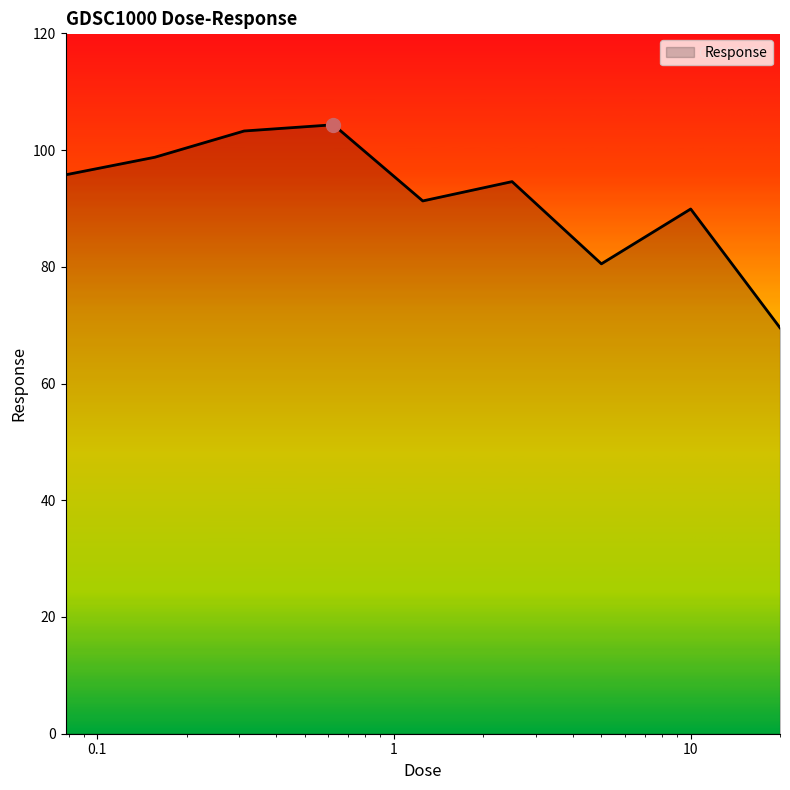

What is the smallest value displayed?

69.6